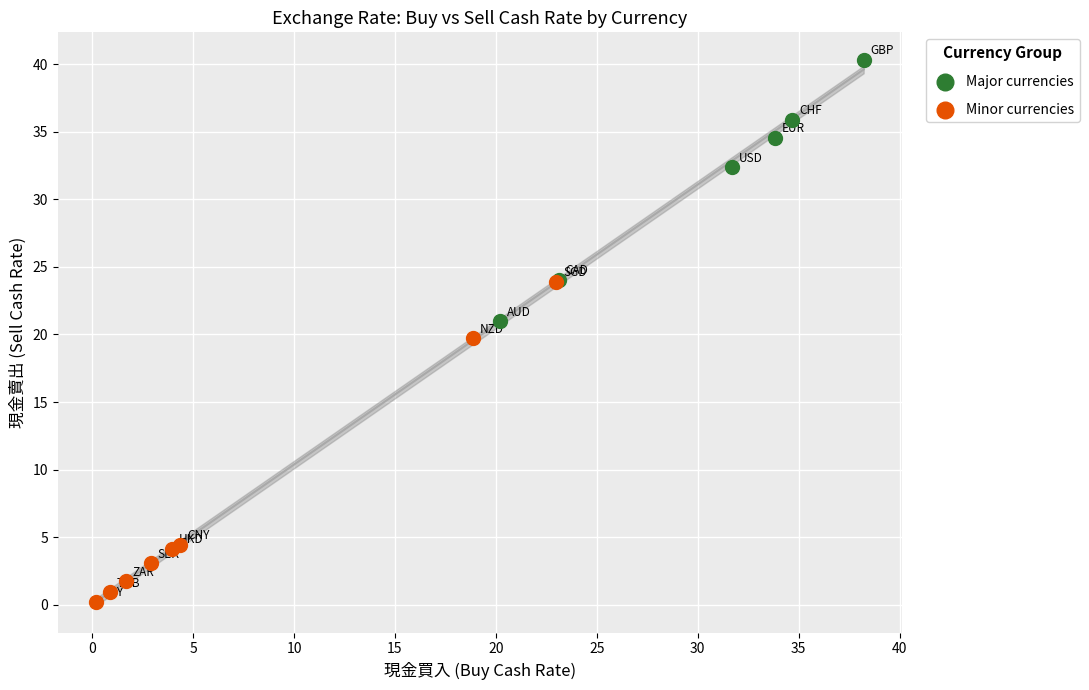

Which series contains the lowest Y value?

Minor currencies